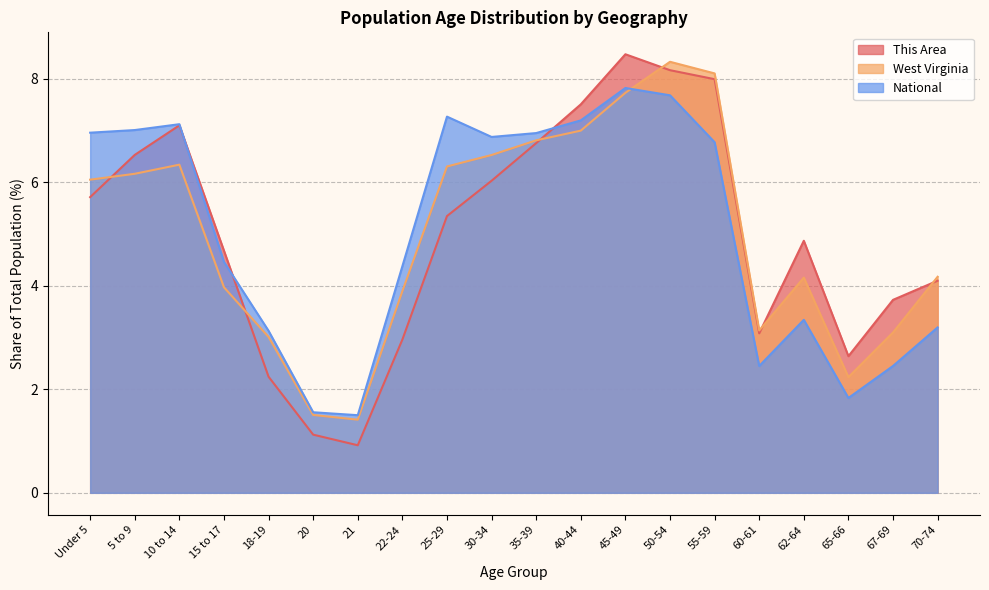

What is the total value across all series at 5 to 9?

19.7